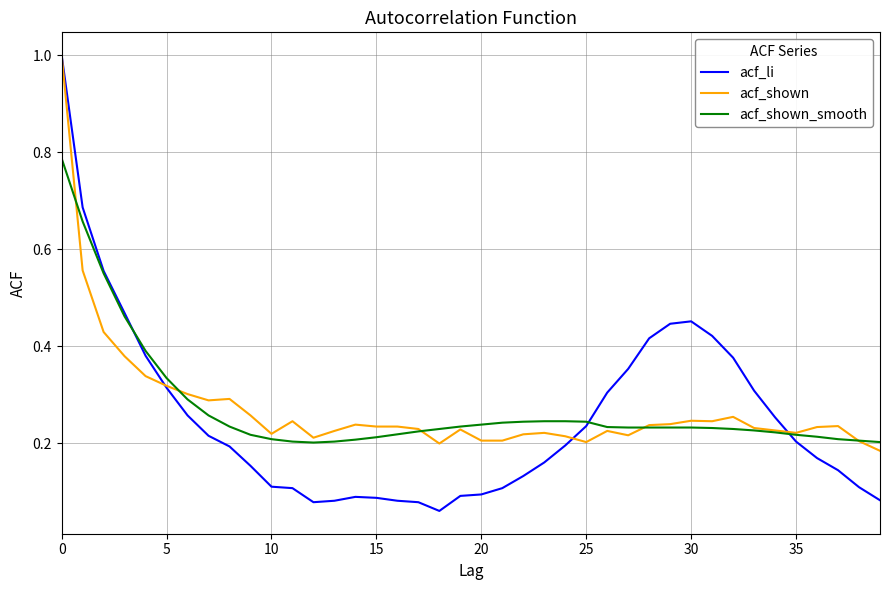

How many acf_shown_smooth values are between 0 and 1?

40